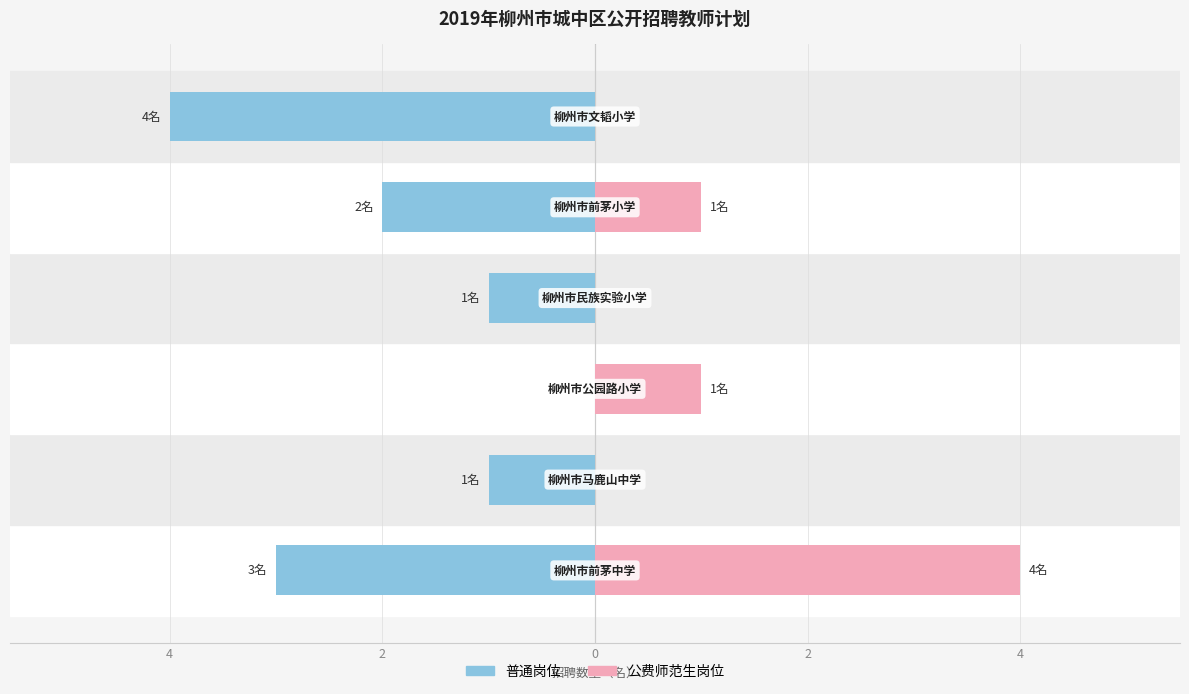

What are all the series names shown in the legend?

普通岗位, 公费师范生岗位